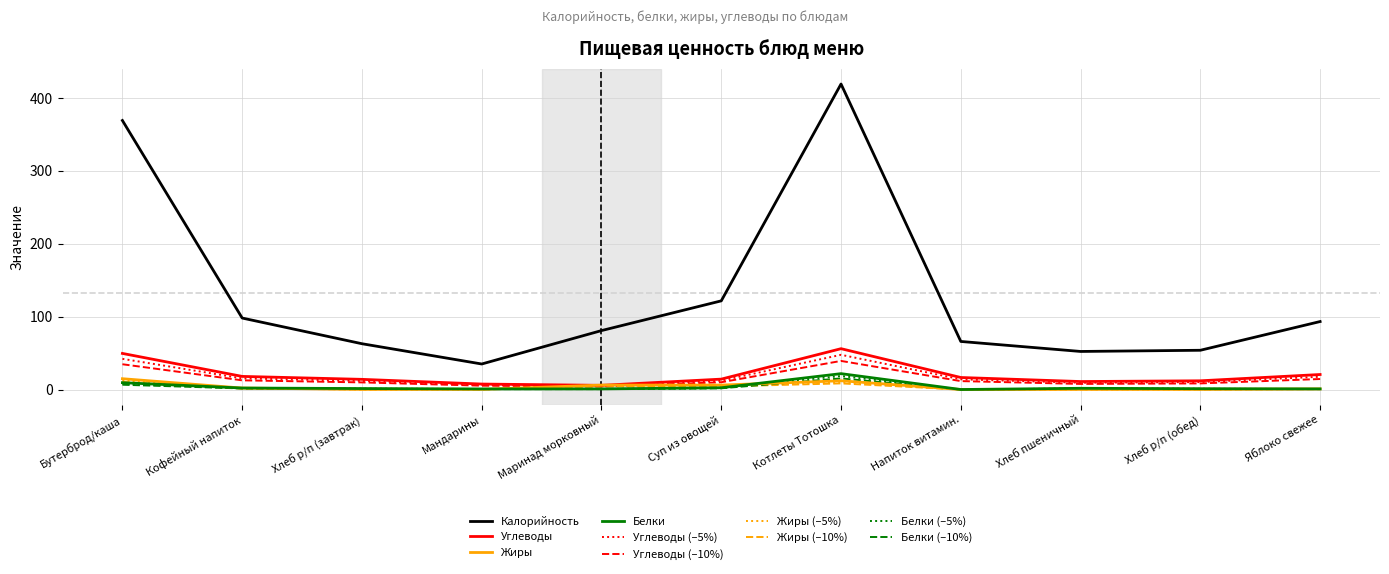

The Углеводы (–10%) series shows 10.0 at Суп из овощей. True or false?

True